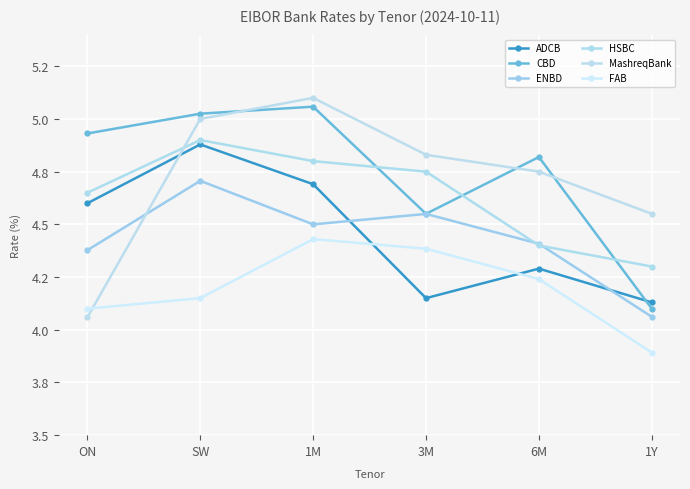

What is the sum of all ADCB values?

26.7